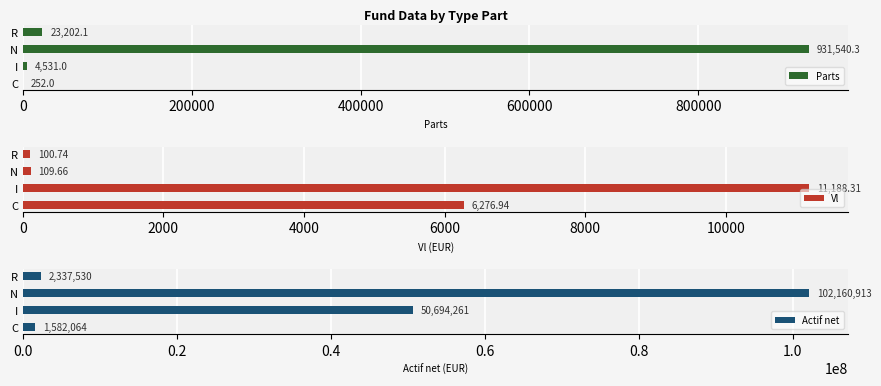

Where is Parts nearest to the value 465896?

R